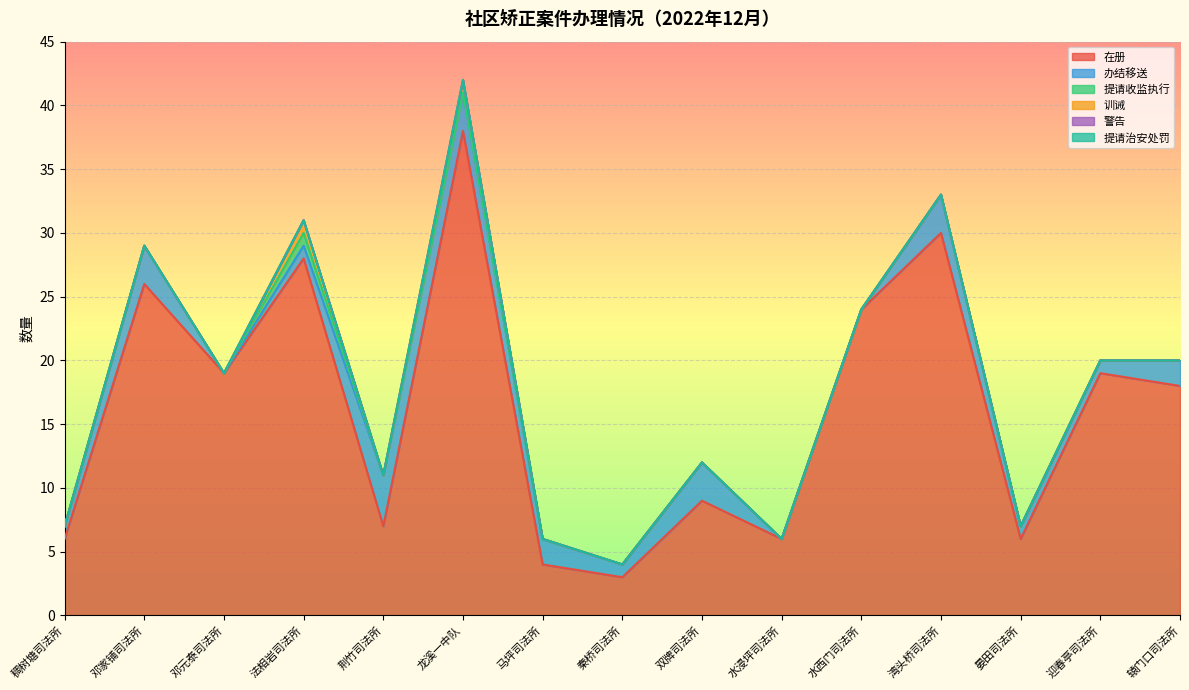

Reading right to left, extract all data points from this chart.

在册: 18	19	6	30	24	6	9	3	4	38	7	28	19	26	6
办结移送: 2	1	1	3	0	0	3	1	2	3	4	1	0	3	1
提请收监执行: 0	0	0	0	0	0	0	0	0	0	0	1	0	0	0
训诫: 0	0	0	0	0	0	0	0	0	1	0	1	0	0	0
警告: 0	0	0	0	0	0	0	0	0	0	0	0	0	0	0
提请治安处罚: 0	0	0	0	0	0	0	0	0	0	0	0	0	0	0